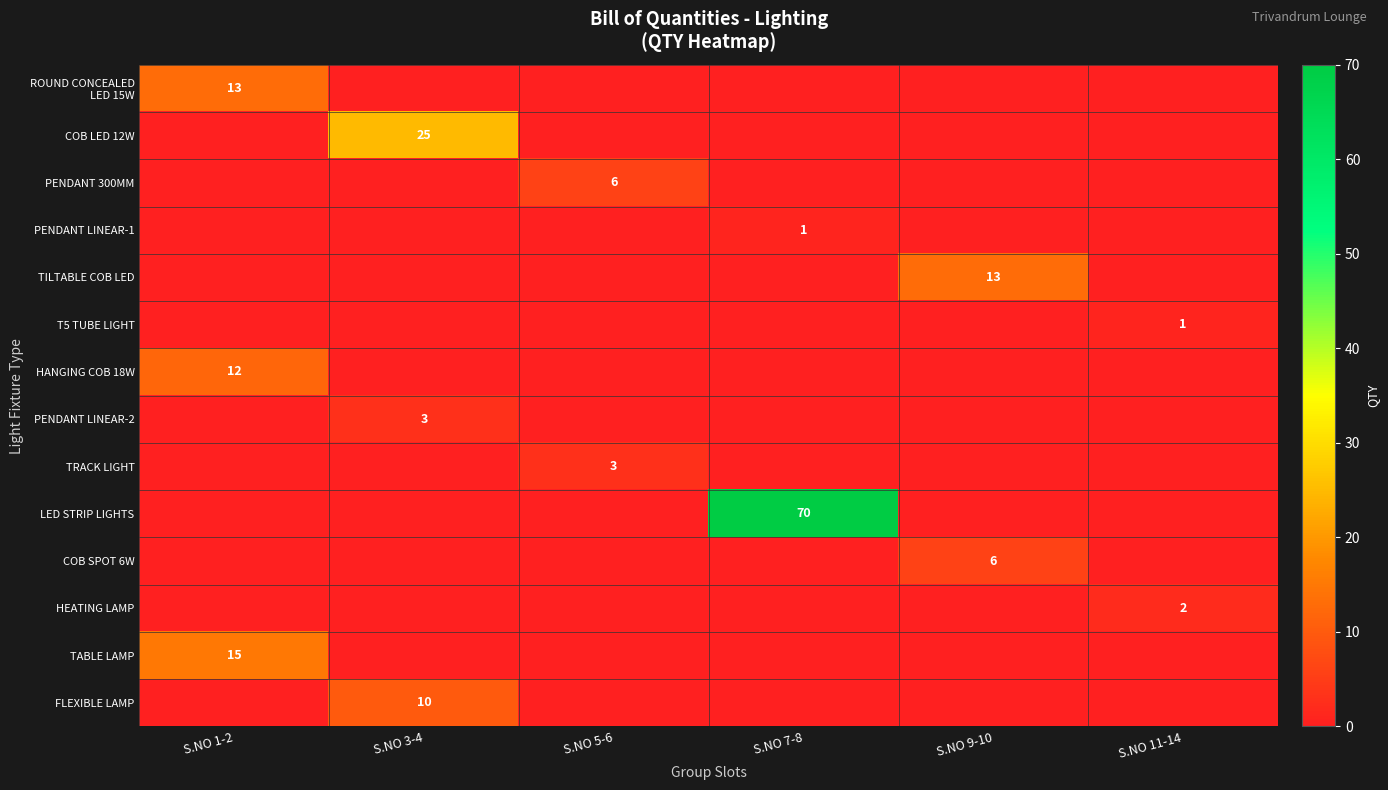

The value of PENDANT LINEAR-2 at S.NO 3-4 is 1. True or false?

False